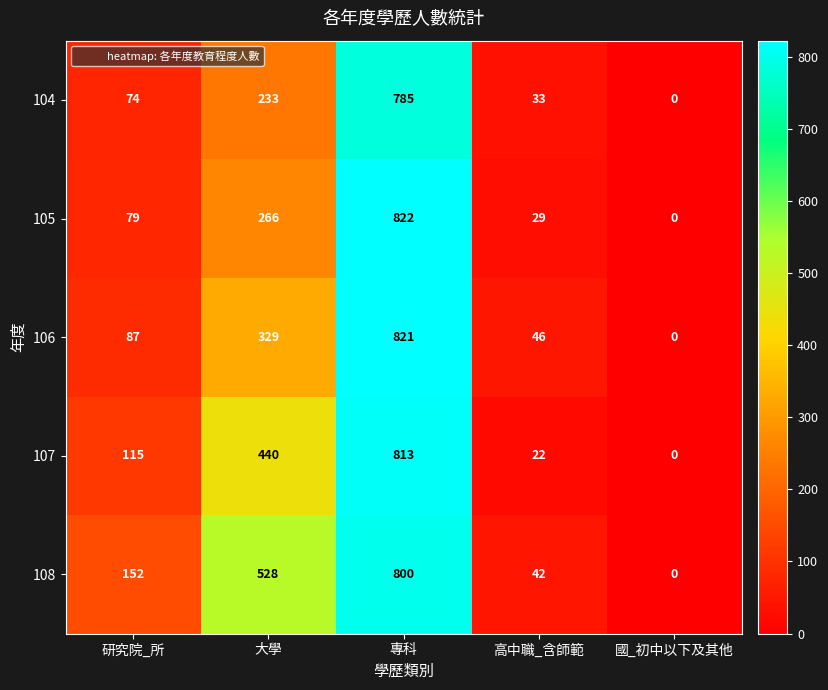

What is the difference between the second highest and second lowest values in the 106 series?

283